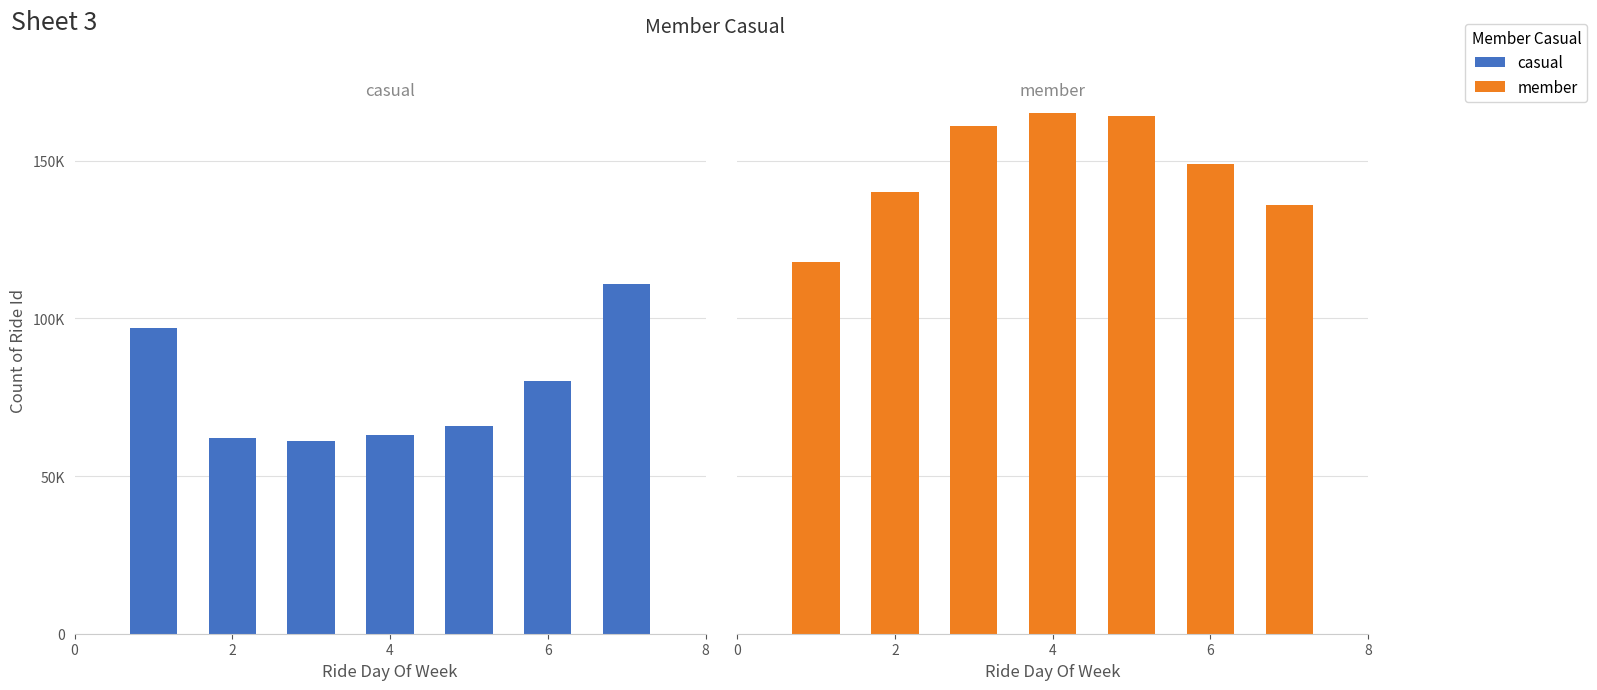

Rank the series by their average value, from lowest to highest.

casual, member